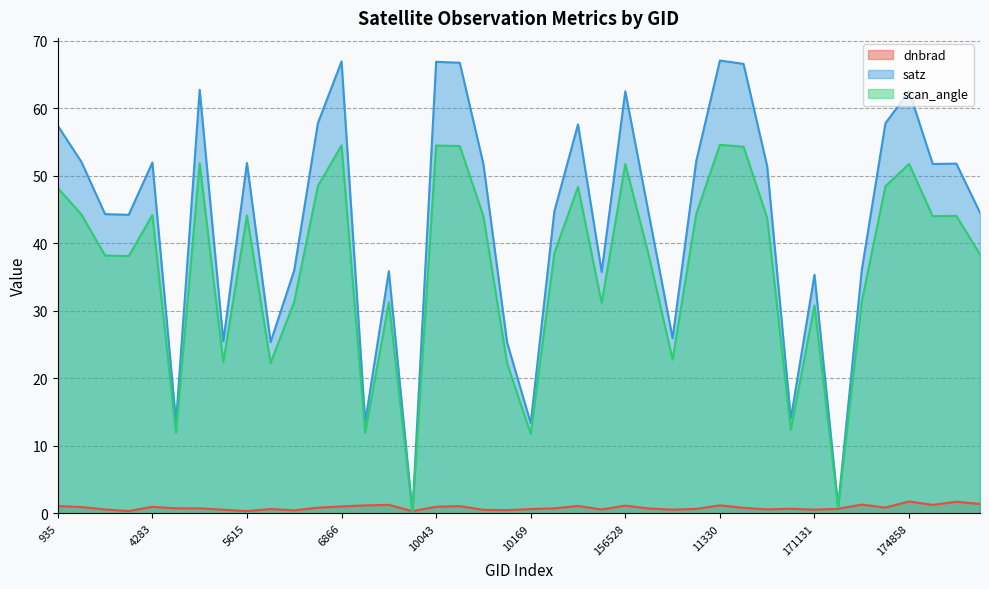

At which category does satz reach its first local peak?

4283